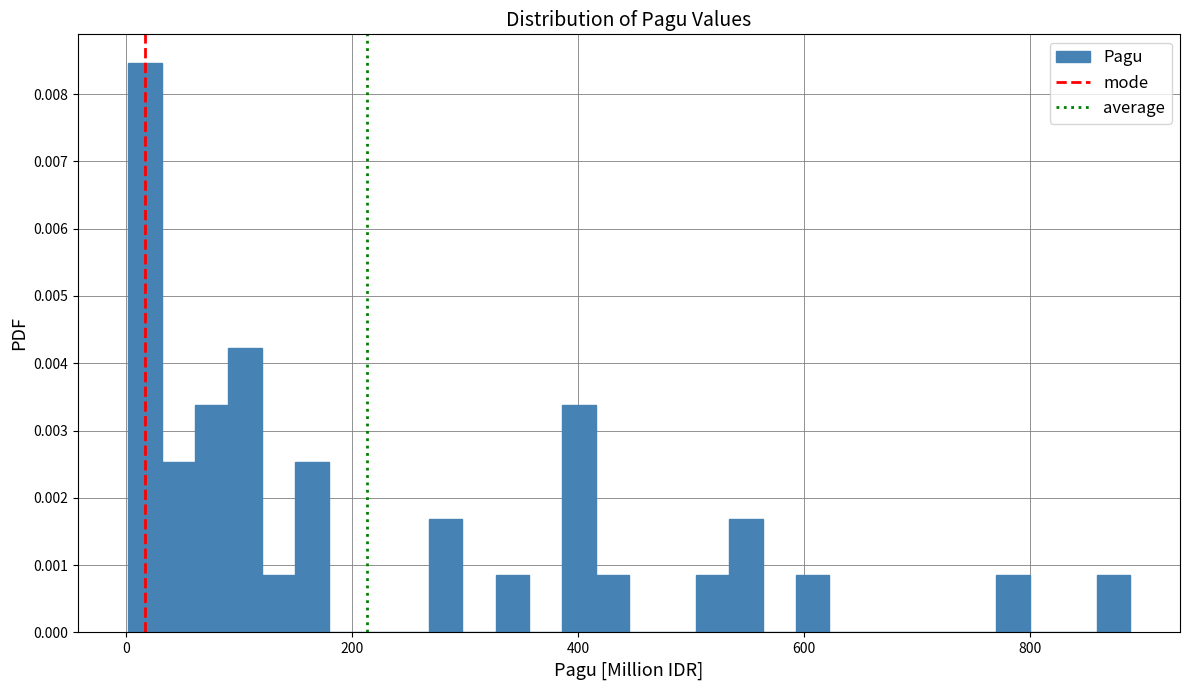

Read against the x-axis, roughly where is the centre of the tallest bar?

20